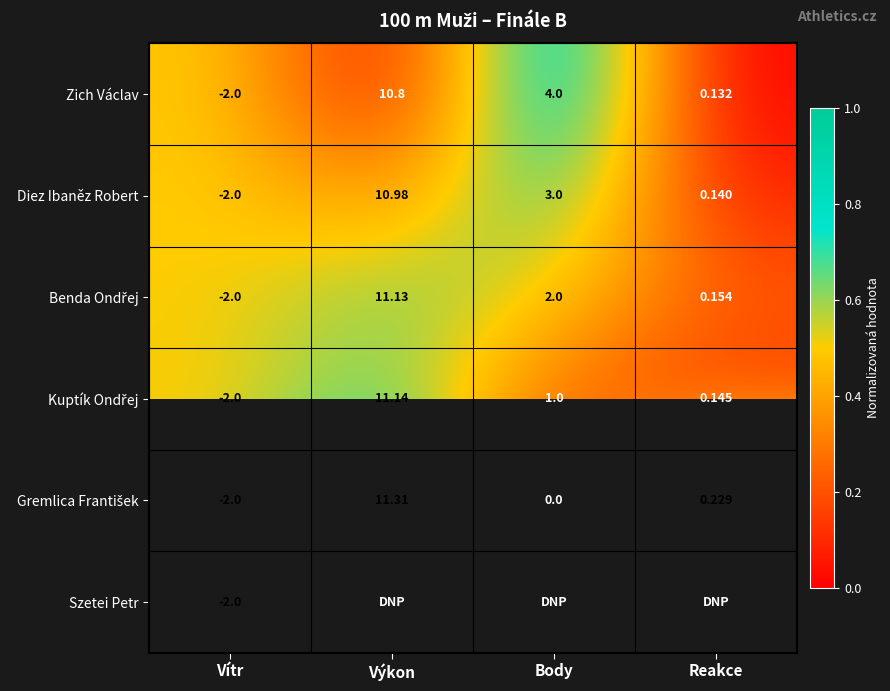

Which category has the lowest value in the Diez Ibaněz Robert series?

Vítr